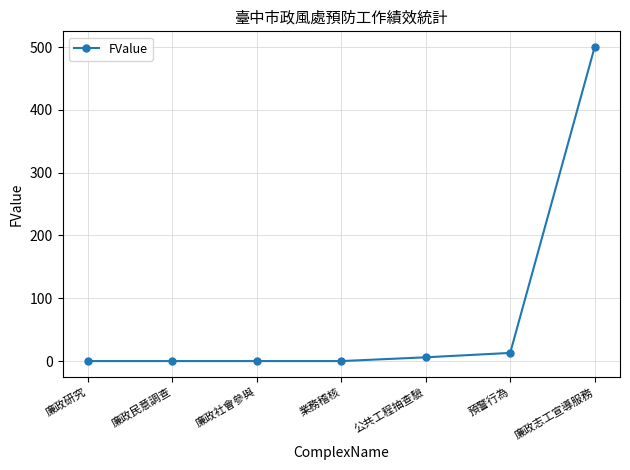

The chart shows a value of 0 at 廉政社會參與. True or false?

True